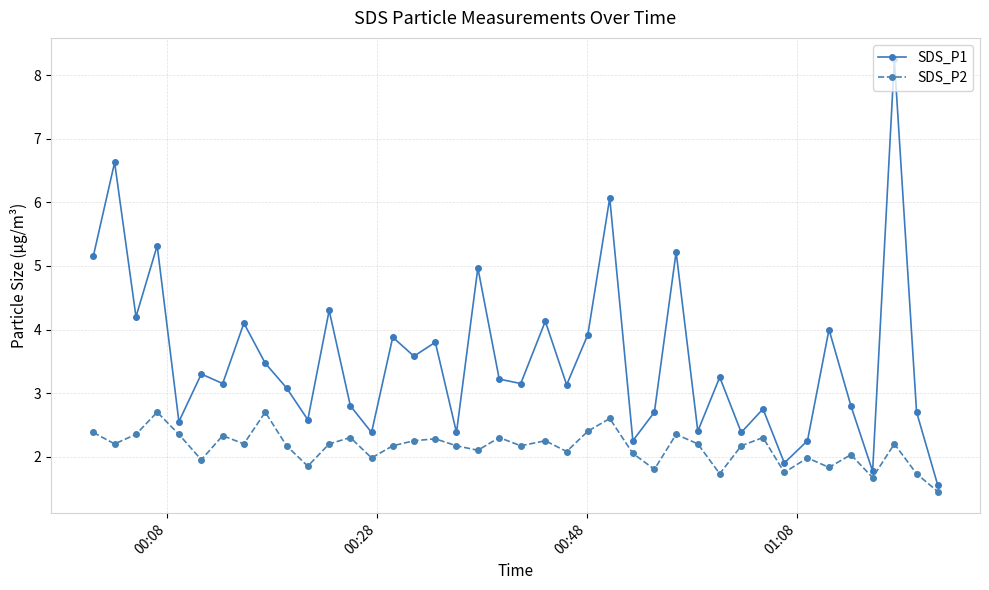

Which series has the largest total across all categories?

SDS_P1